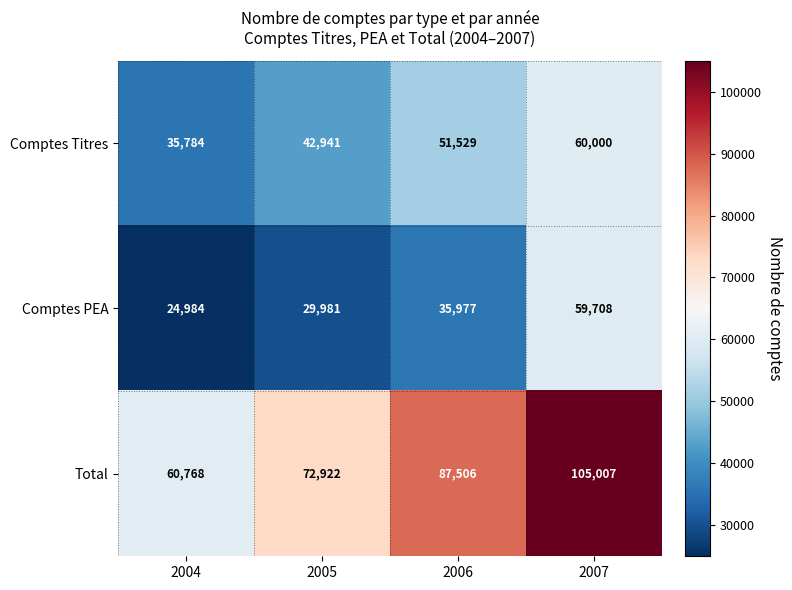

At how many categories does at least one series exceed 68530?

3